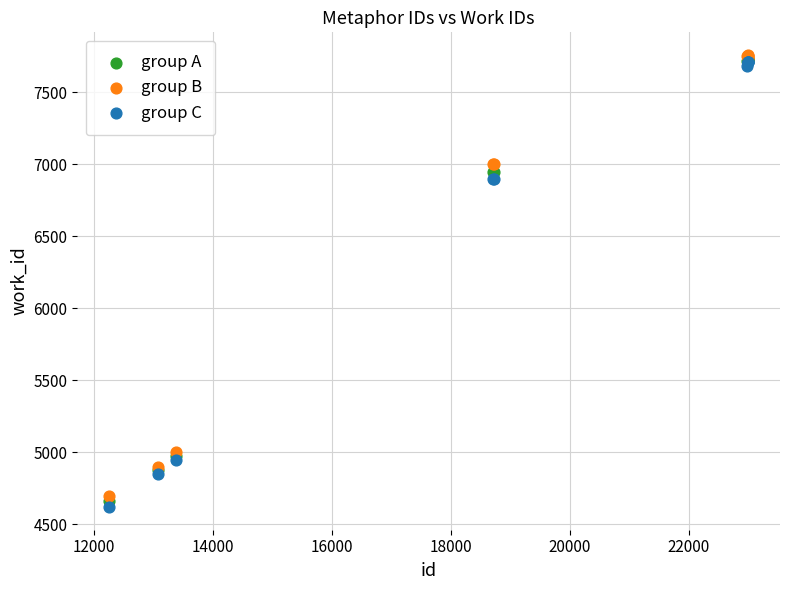

What are all the series names shown in the legend?

group A, group B, group C